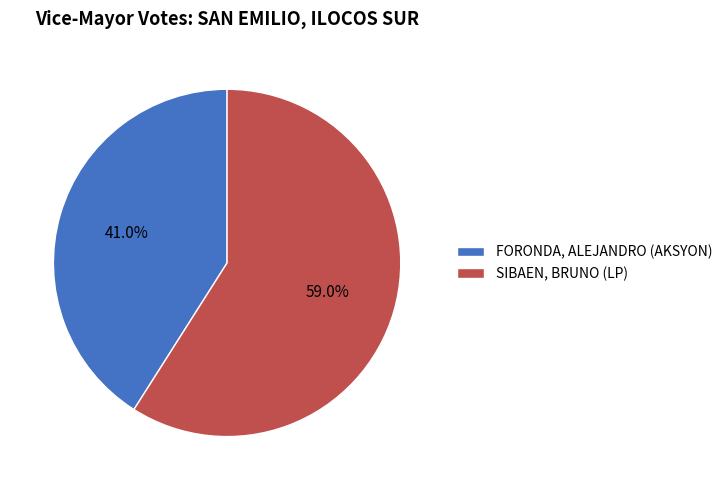

What percentage do FORONDA, ALEJANDRO (AKSYON) and SIBAEN, BRUNO (LP) together represent?

100.0%